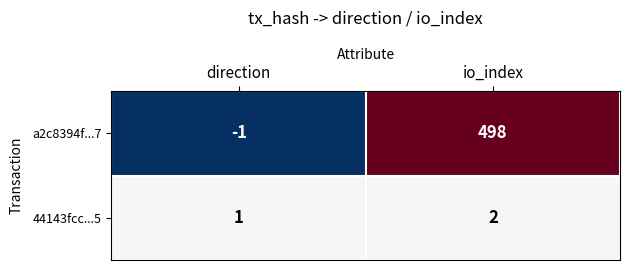

At which label is 44143fcc...5 closest to 1?

direction